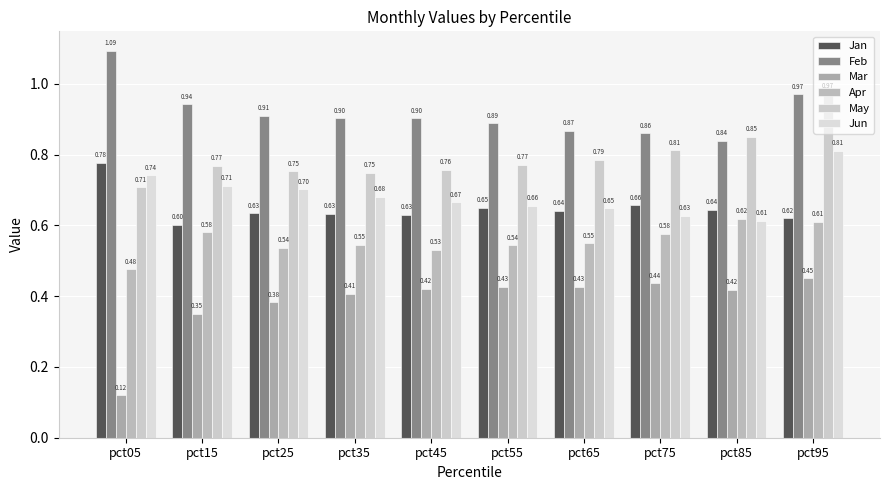

What is the spread (max minus min) of values at pct45?

0.5